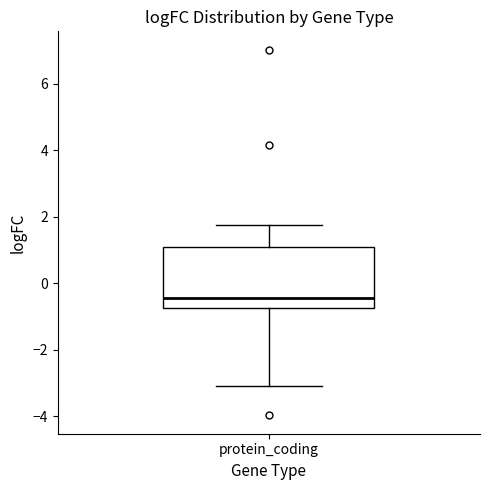

Read this box plot against the y-axis: the position of the median line, the range covered by the box, and the ends of both whiskers. The values are not printed on the chart, so give them approximately, as read against the axis.

median -0.4, box -0.8 to 1.2, whiskers -3.0 to 1.8